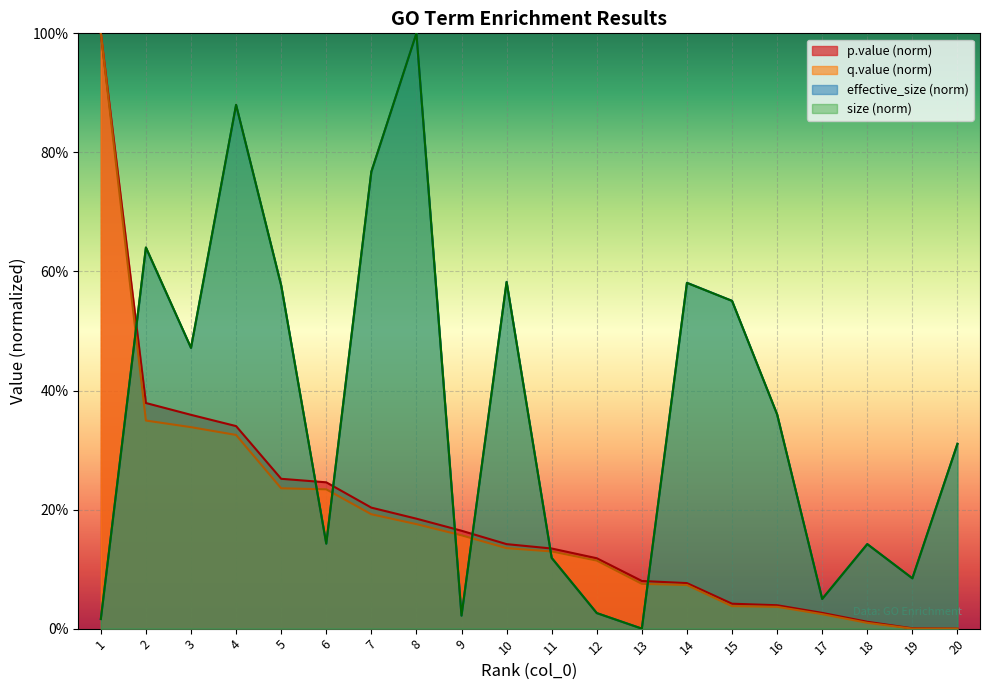

True or false: size has a value of 0.4 at 8.

False